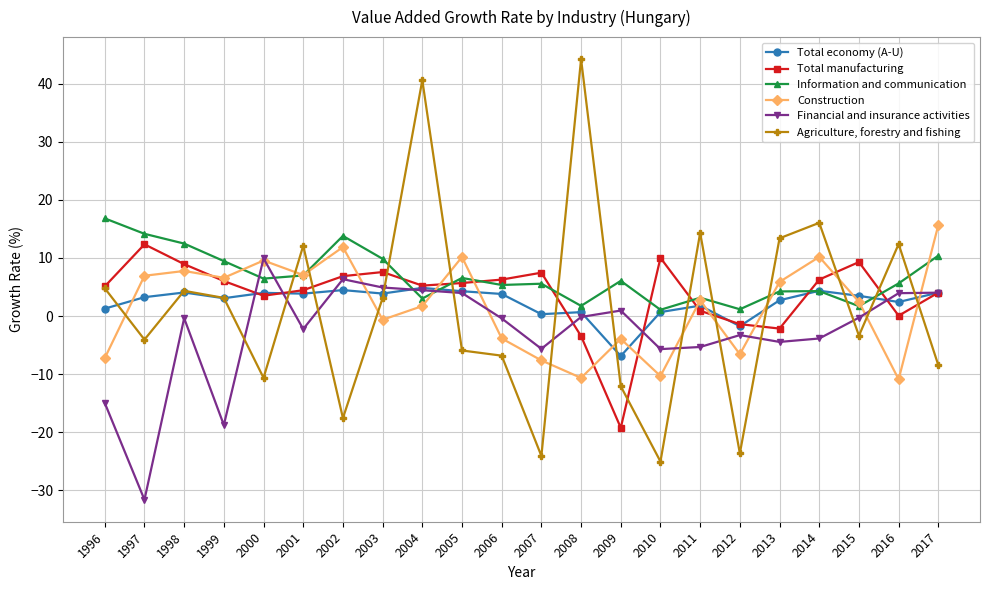

At which category does Financial and insurance activities reach its first local peak?

1998